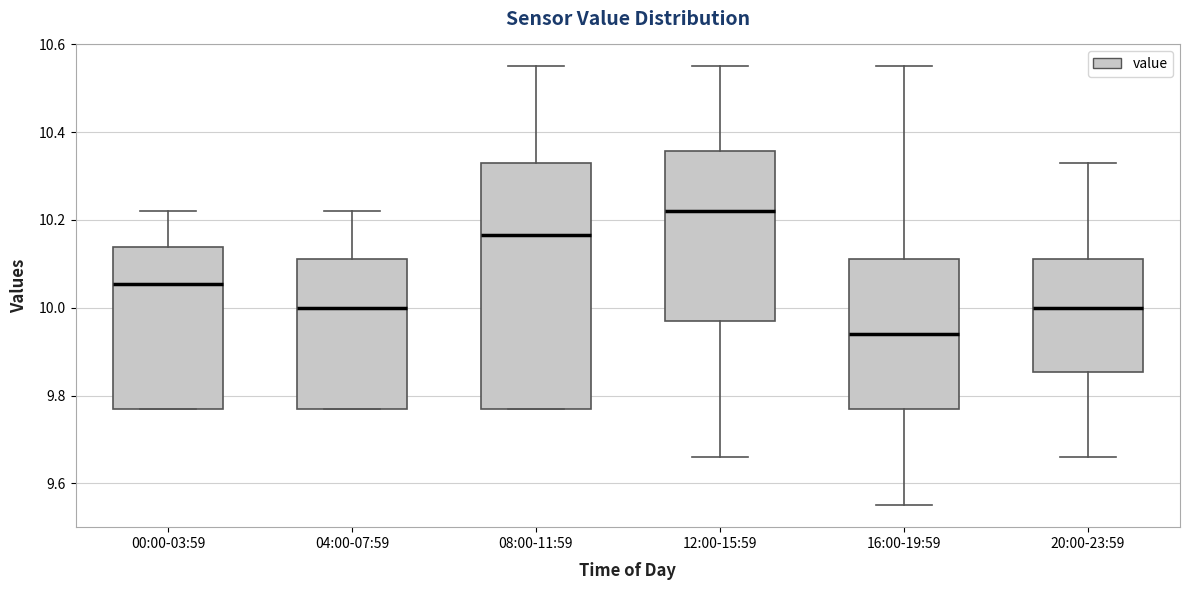

Comparing the boxes themselves (not the whiskers), which one is the tallest?

08:00-11:59